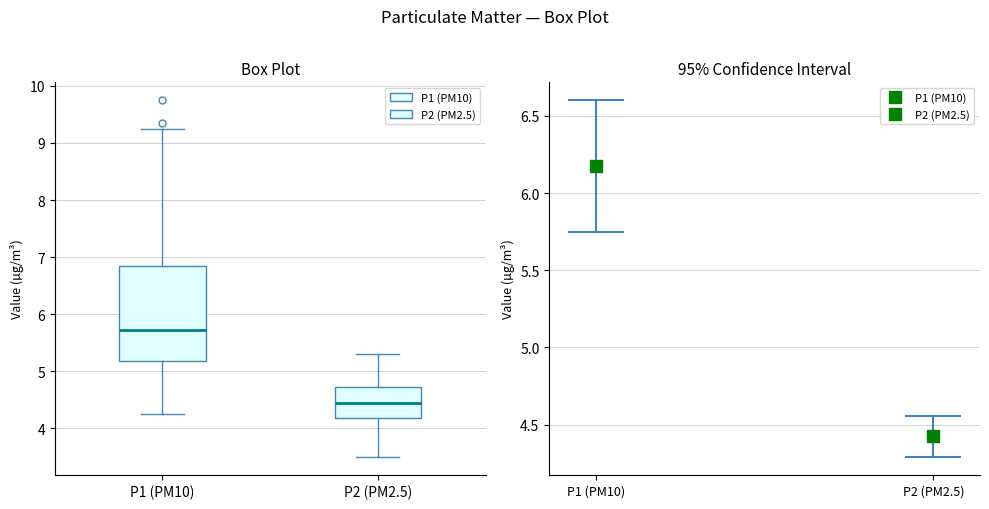

Where is the upper edge of the box for P2 (PM2.5) on the y-axis? The values are not printed on the chart, so give them approximately, as read against the axis.

4.7